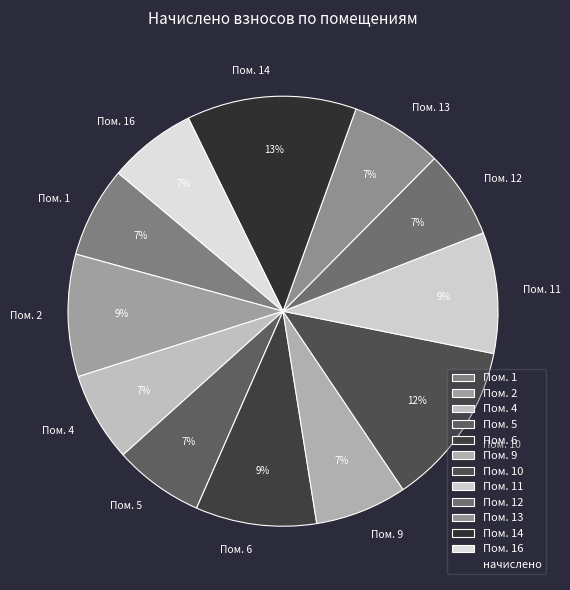

To the nearest percent, what percentage of the pie is Пом. 11?

9%